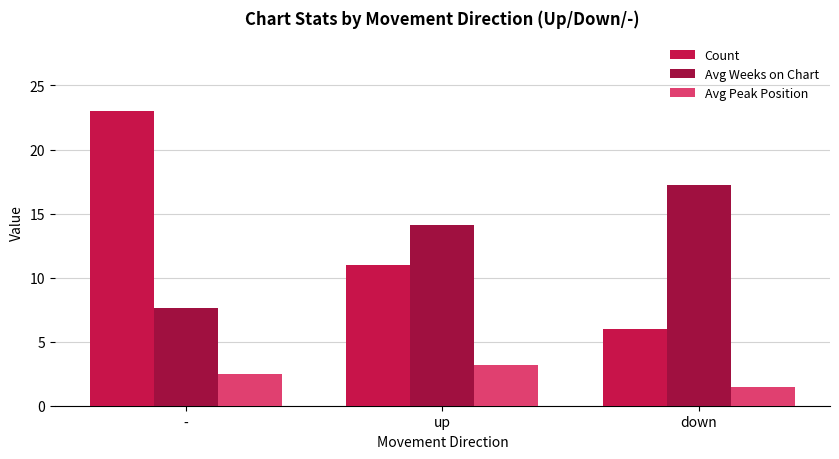

At up, list the series in order from smallest to largest.

Avg Peak Position, Count, Avg Weeks on Chart